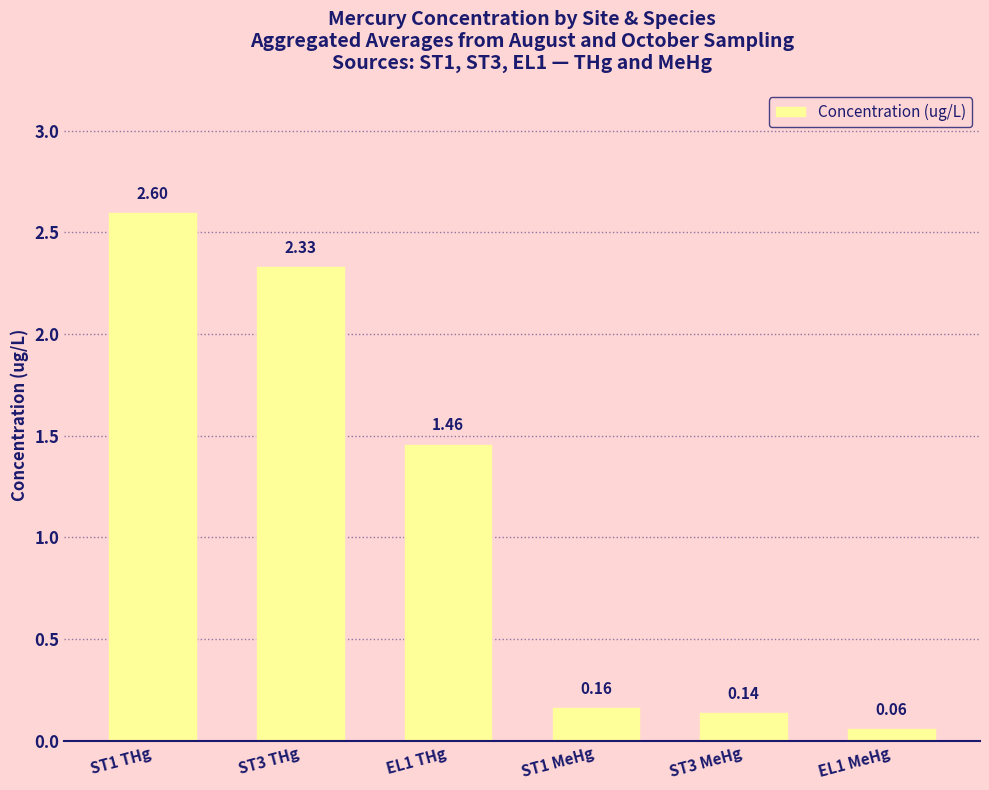

Rank the categories by value from lowest to highest.

EL1 MeHg, ST3 MeHg, ST1 MeHg, EL1 THg, ST3 THg, ST1 THg